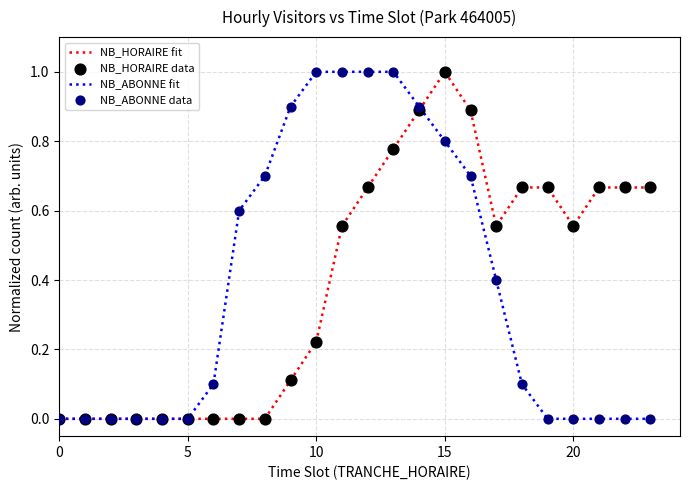

What is the maximum value shown in the chart?

1.0